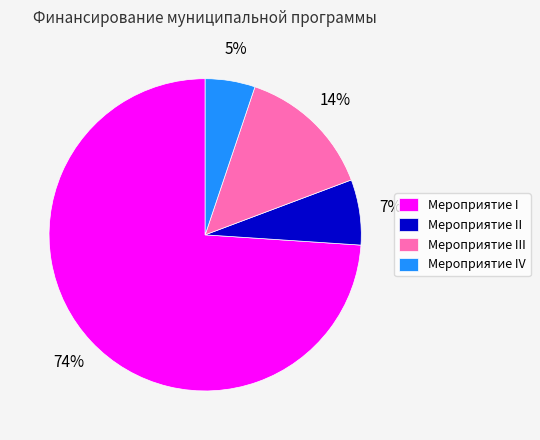

Is it true that Мероприятие I is 74% of the pie?

True